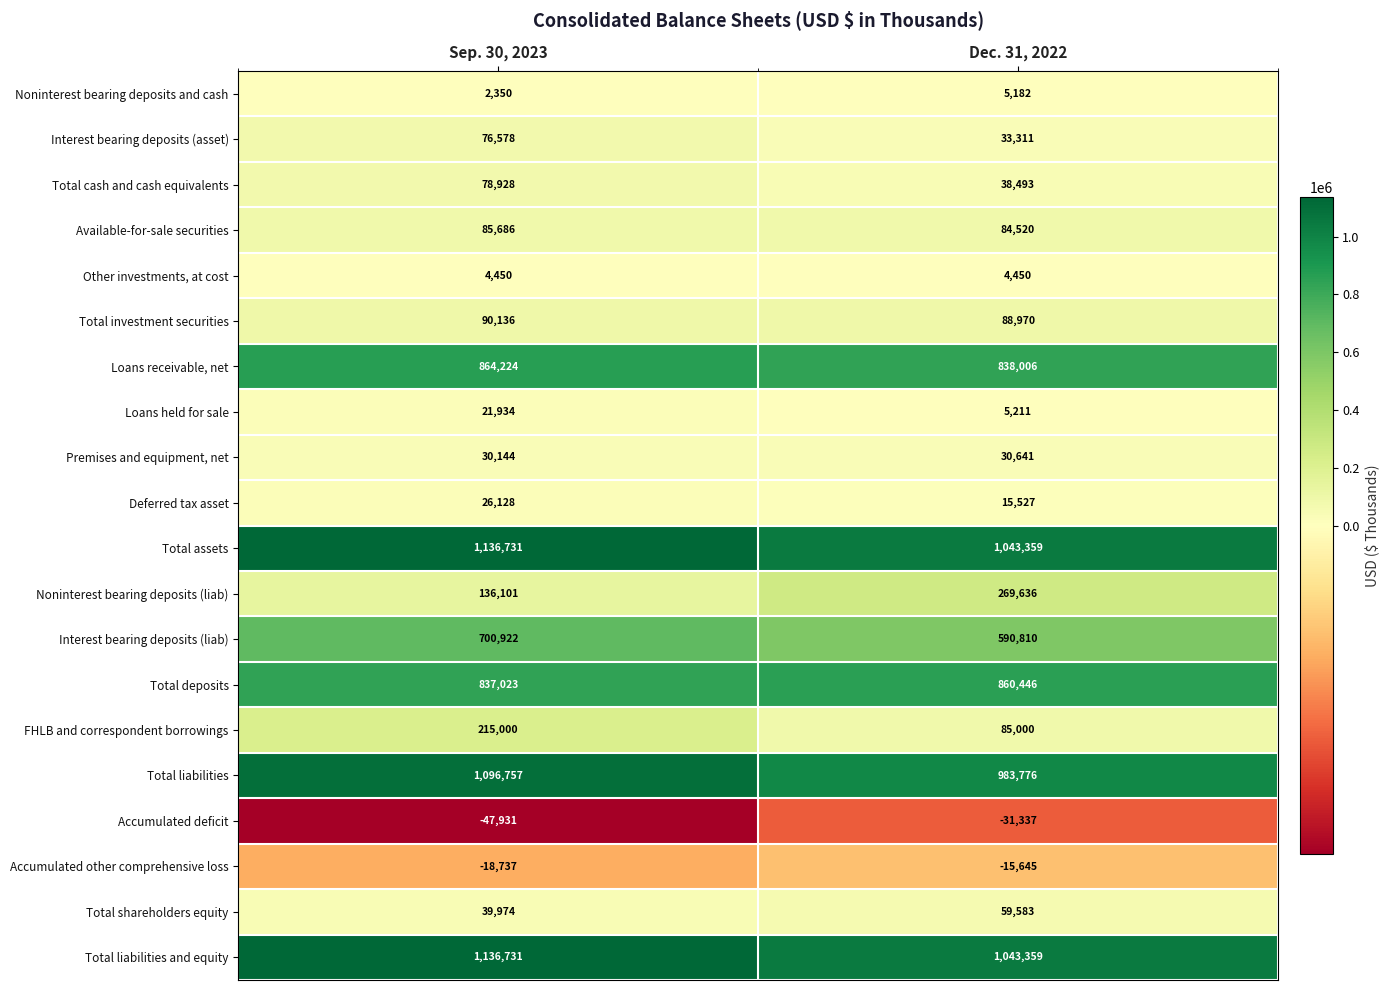

At which category is the sum across all series the highest?

Sep. 30, 2023